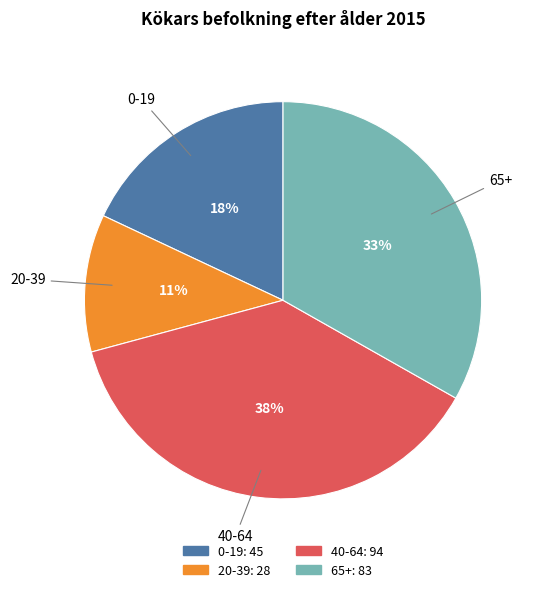

Which slice is the smallest?

20-39